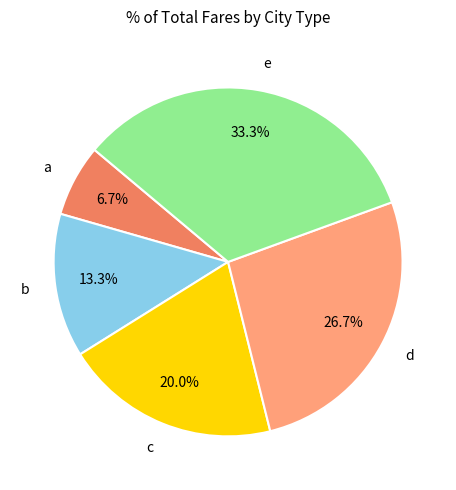

The e slice represents 26% of the pie. True or false?

False